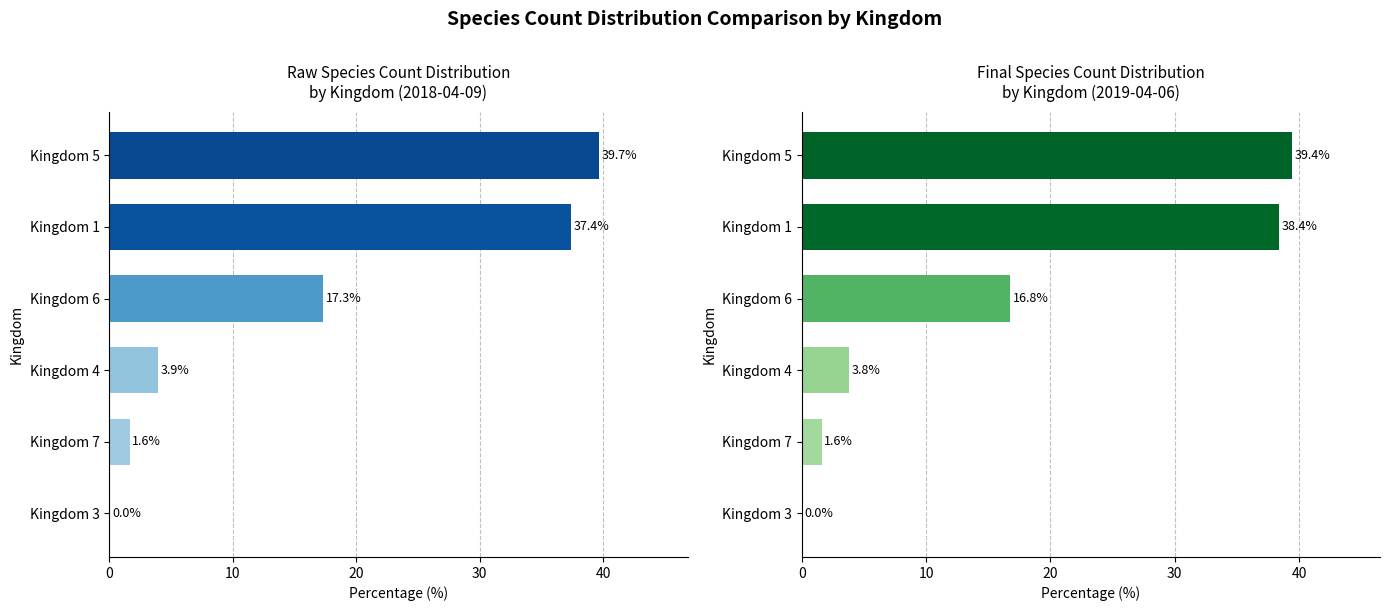

The chart shows a value of 24.4 at Kingdom 5. True or false?

False